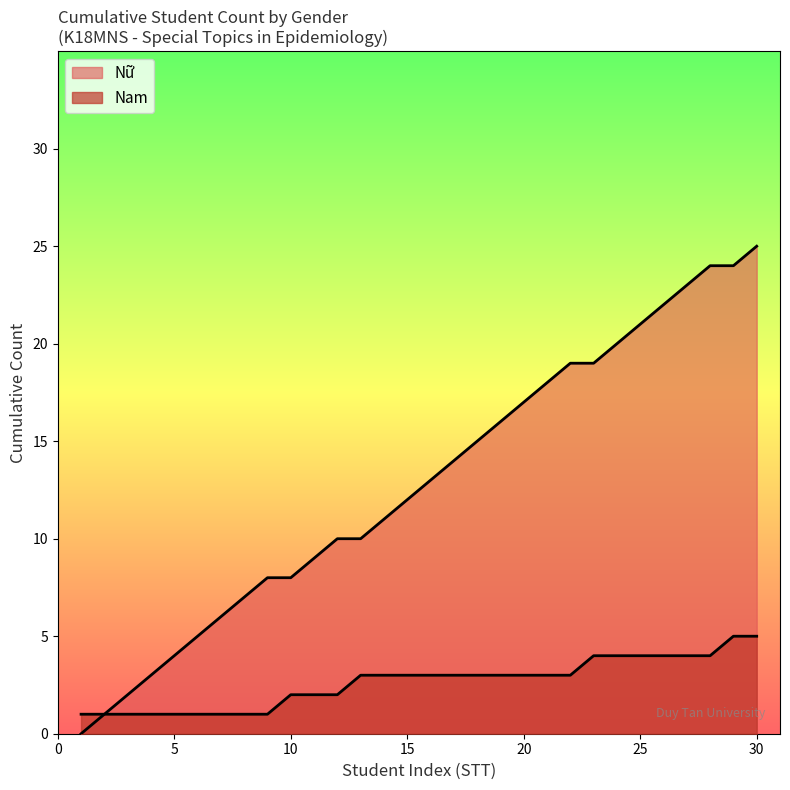

Which series has the largest total across all categories?

Nữ